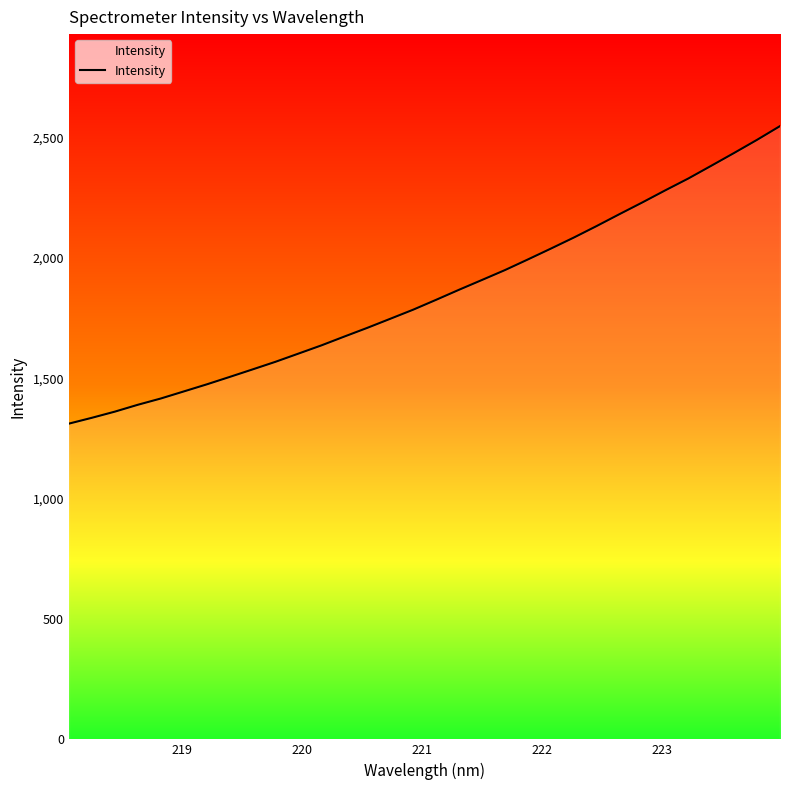

What is the minimum value shown in the chart?

1311.8